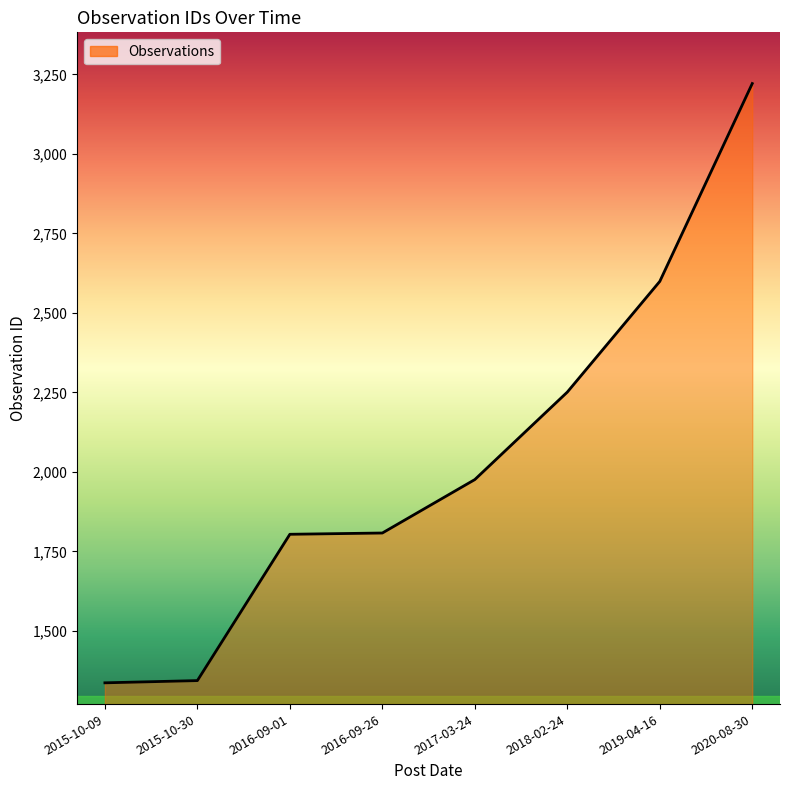

What position from the left is 2020-08-30?

8